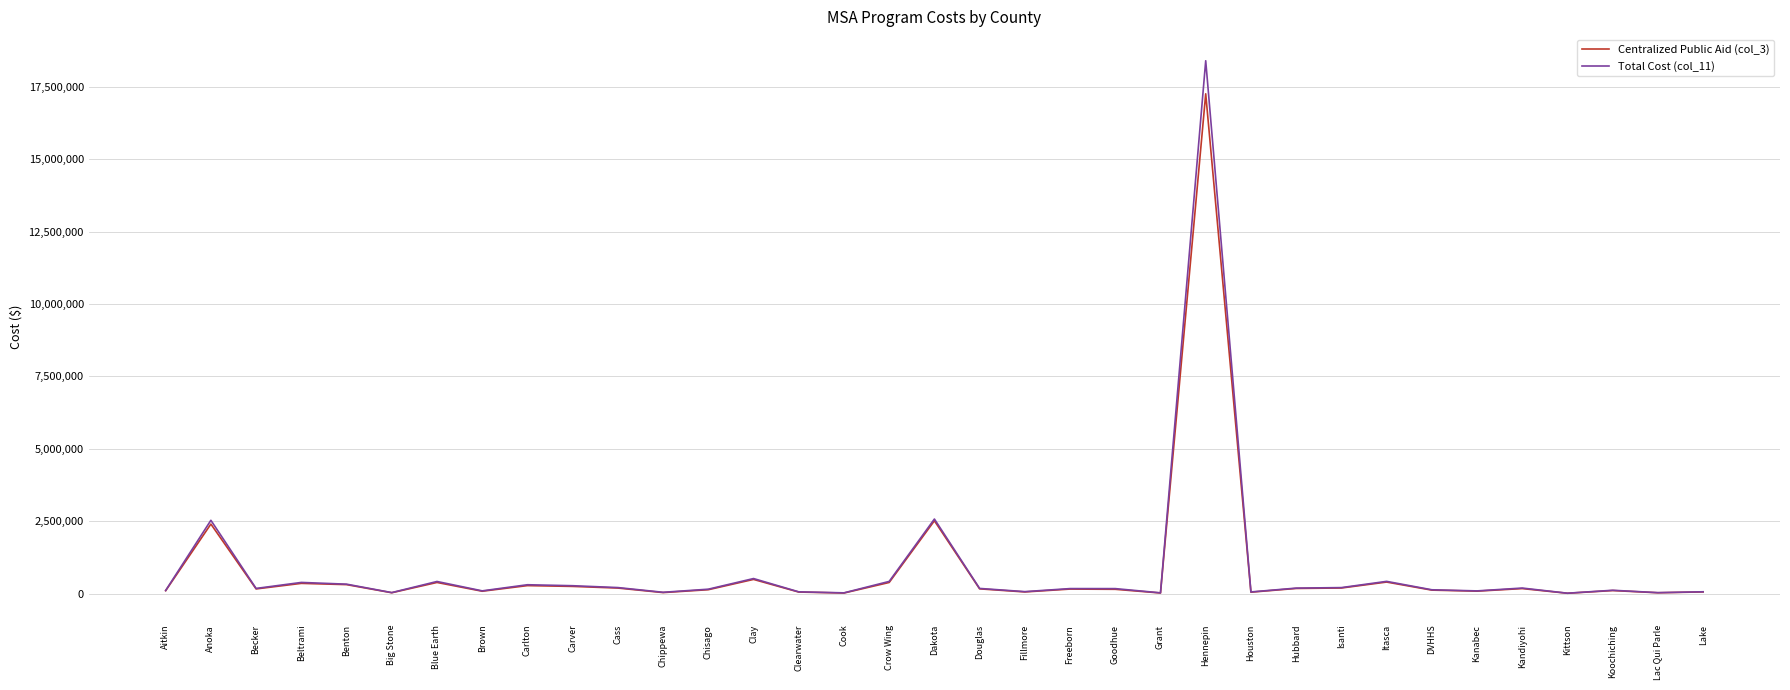

List the series in order of their peak value, lowest first.

Centralized Public Aid (col_3), Total Cost (col_11)